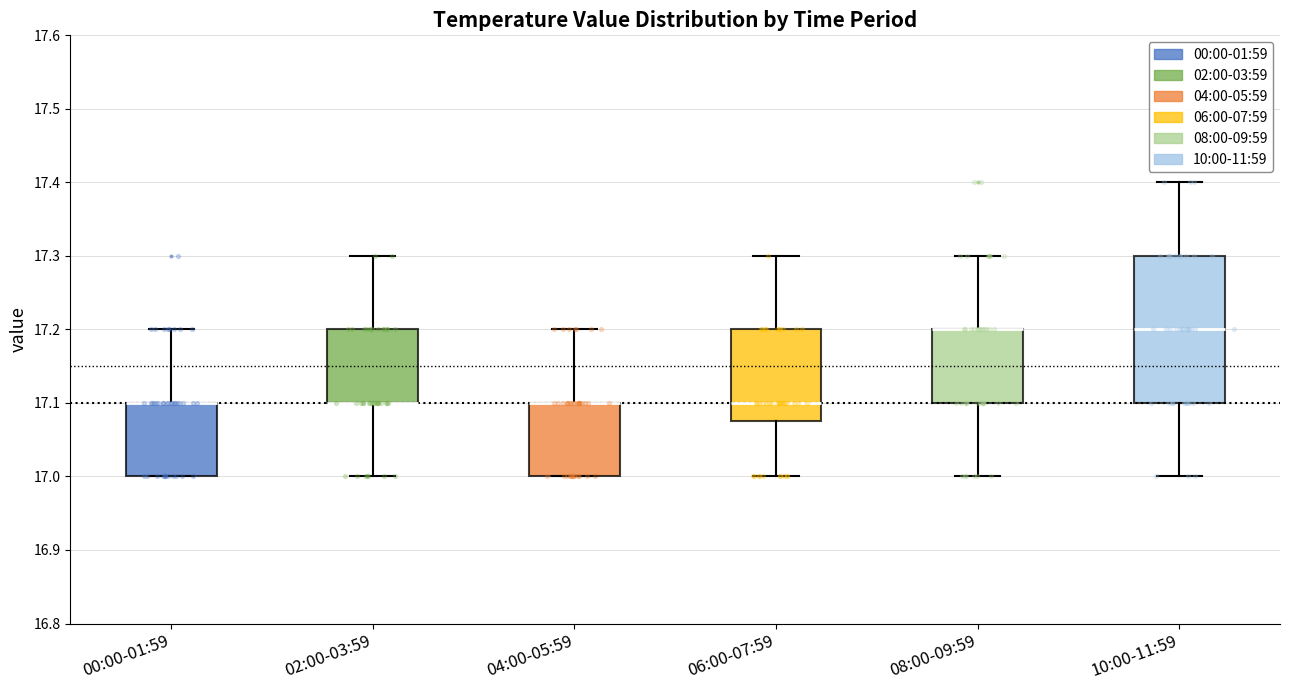

Comparing the boxes themselves (not the whiskers), which one is the tallest?

10:00-11:59